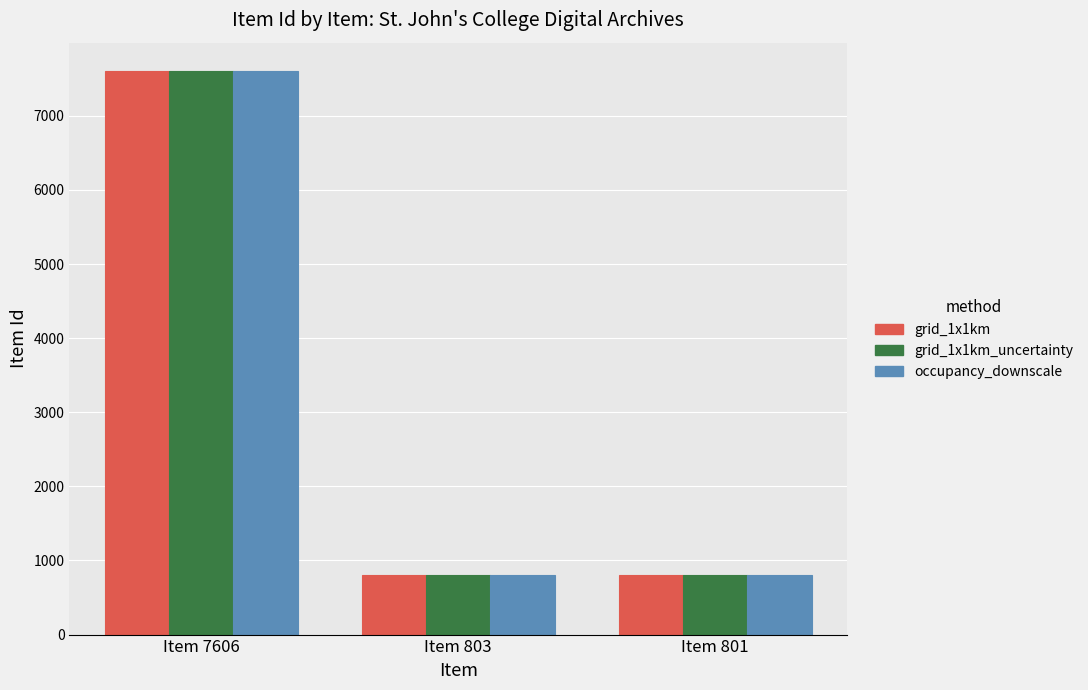

What is the sum of all occupancy_downscale values?

9210